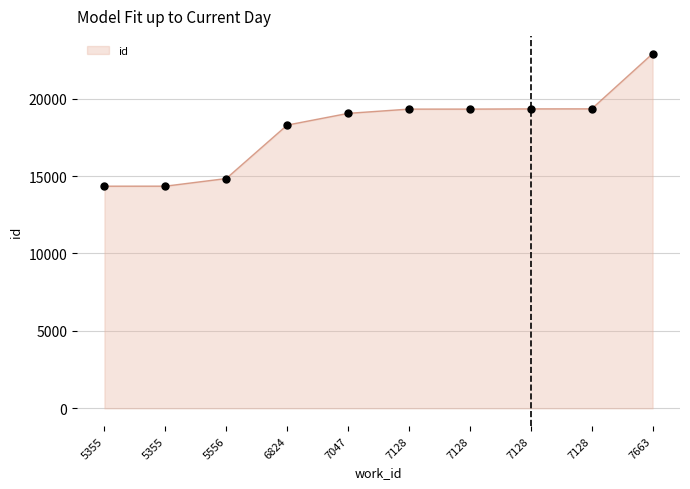

Between 6824 and 7128, which is larger?

7128